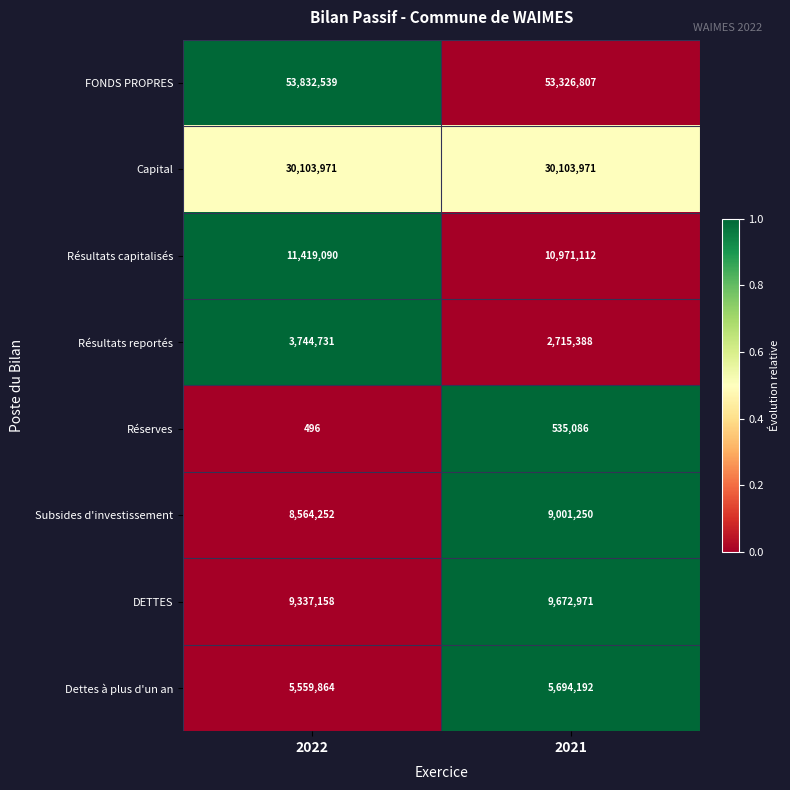

True or false: Résultats reportés has a value of 4690172 at 2021.

False